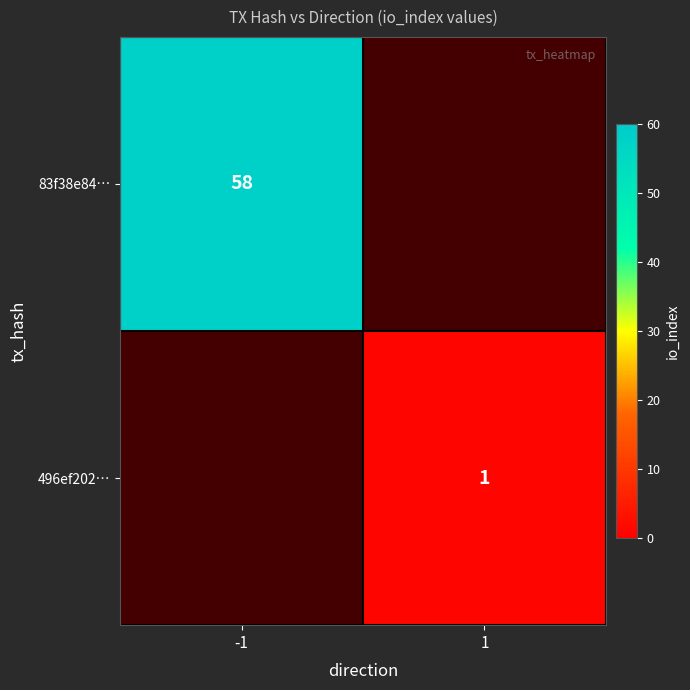

Is it true that 83f38e84… equals 24 at -1?

False